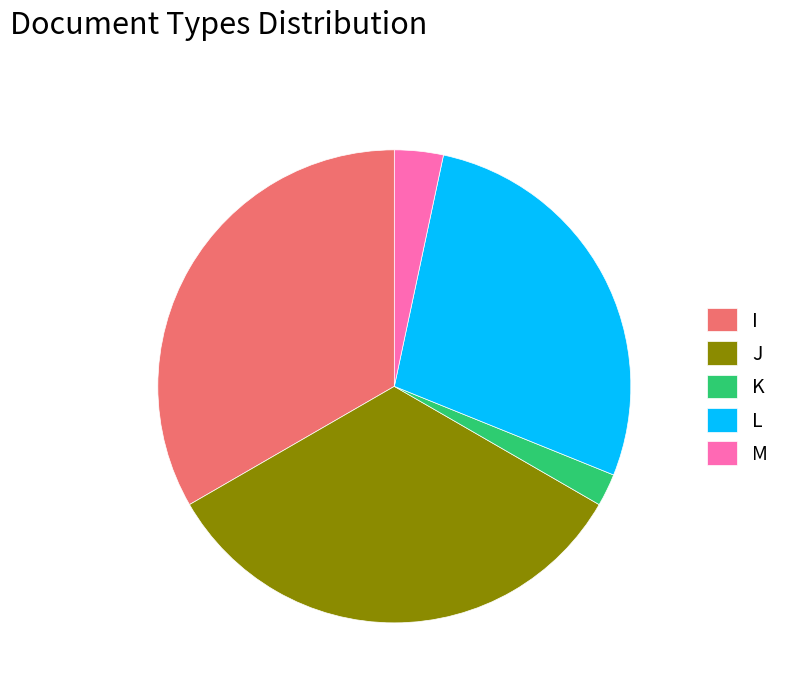

Is there any slice that represents more than half of the pie?

No